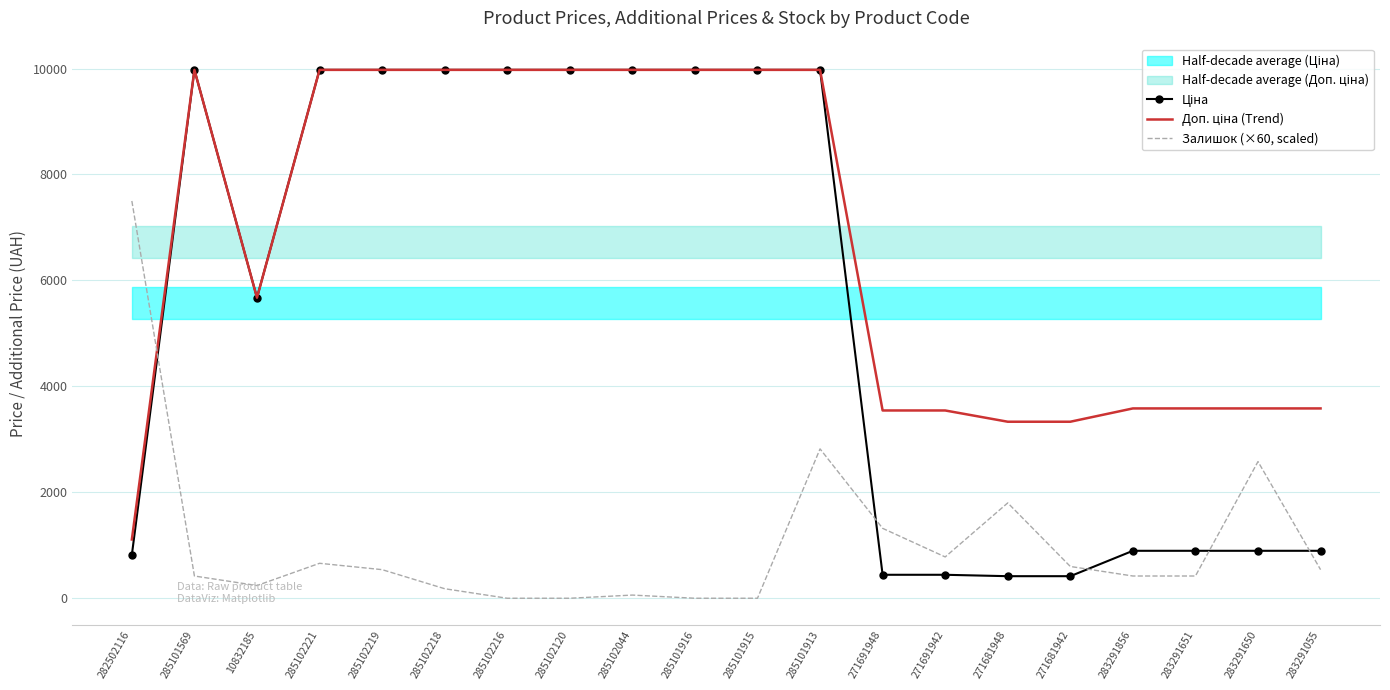

True or false: Ціна and Доп. ціна (Trend) intersect in this chart.

False